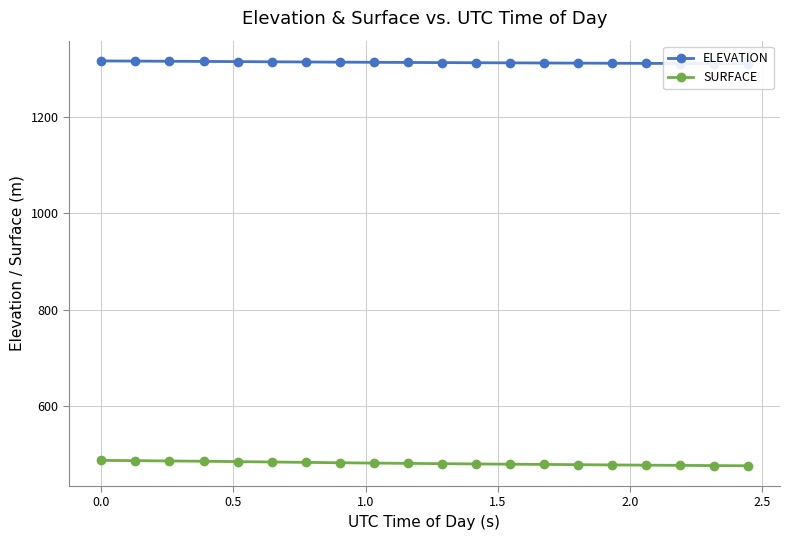

What is the lowest value of the SURFACE series?

475.2